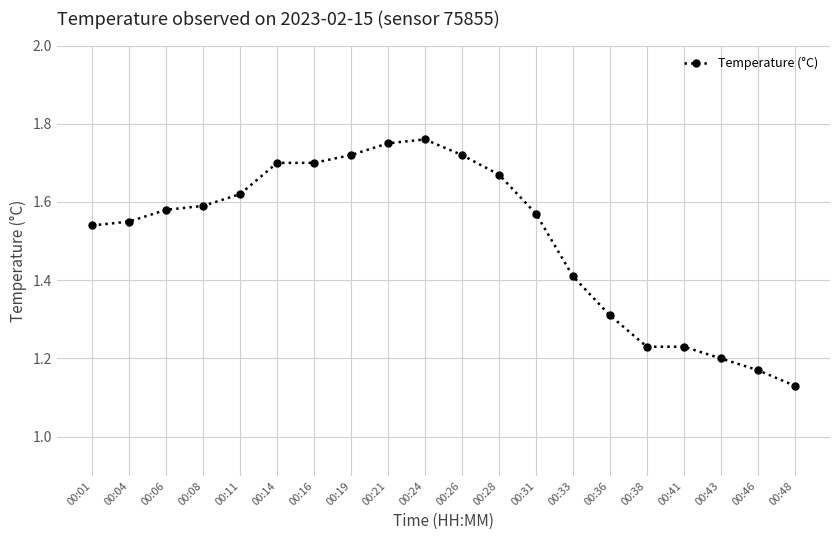

The chart shows a value of 0.6 at 00:43. True or false?

False